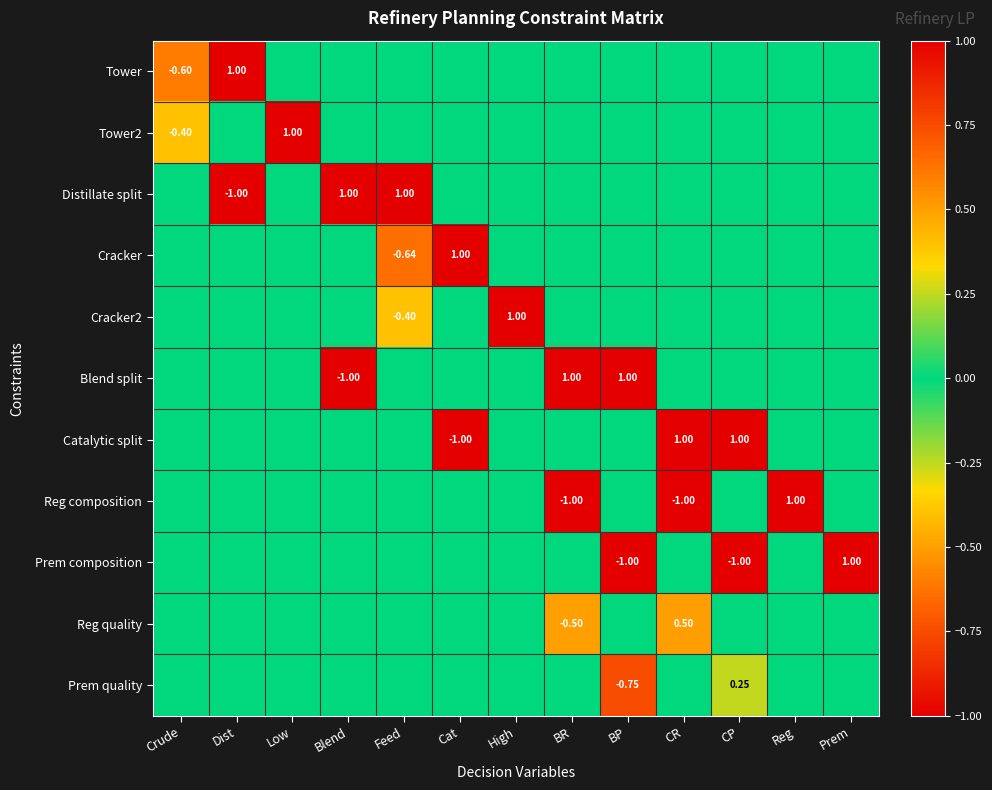

True or false: Tower has a value of 0.0 at CP.

True